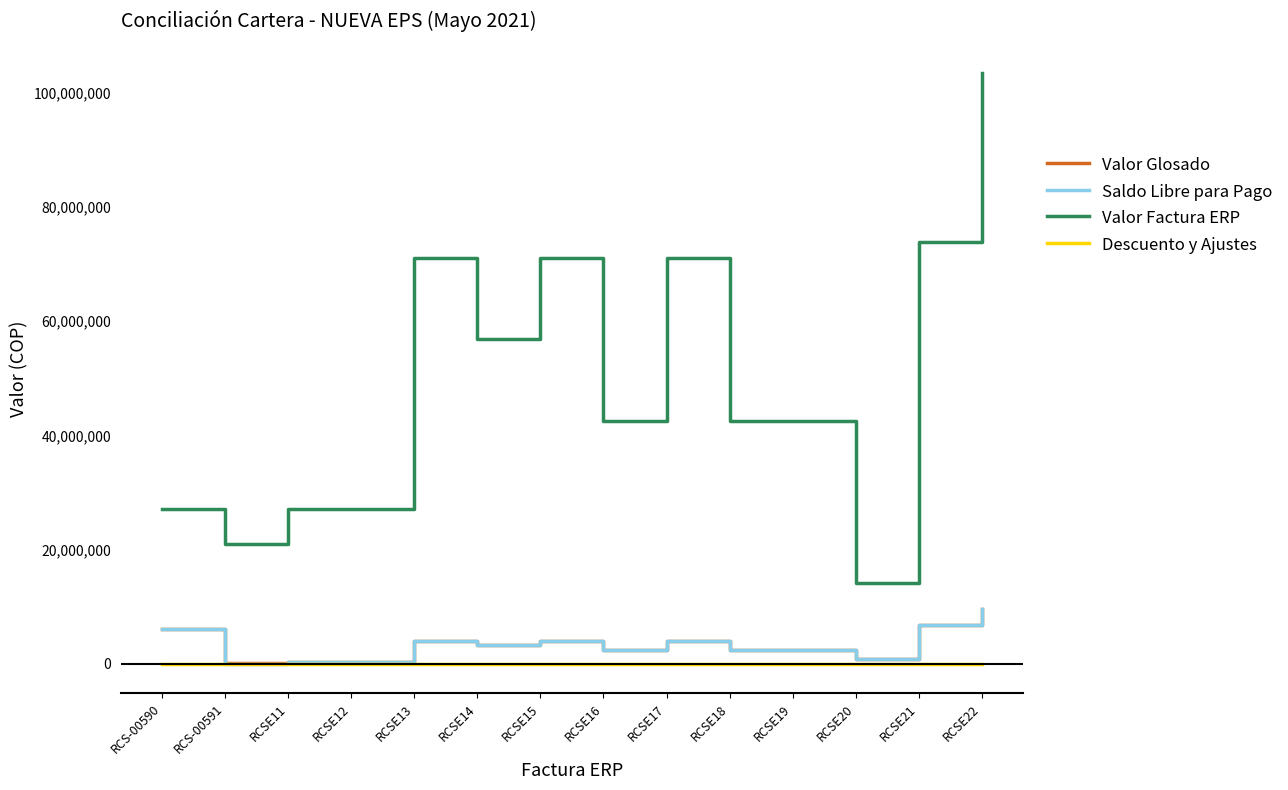

True or false: Saldo Libre para Pago and Valor Factura ERP intersect in this chart.

False